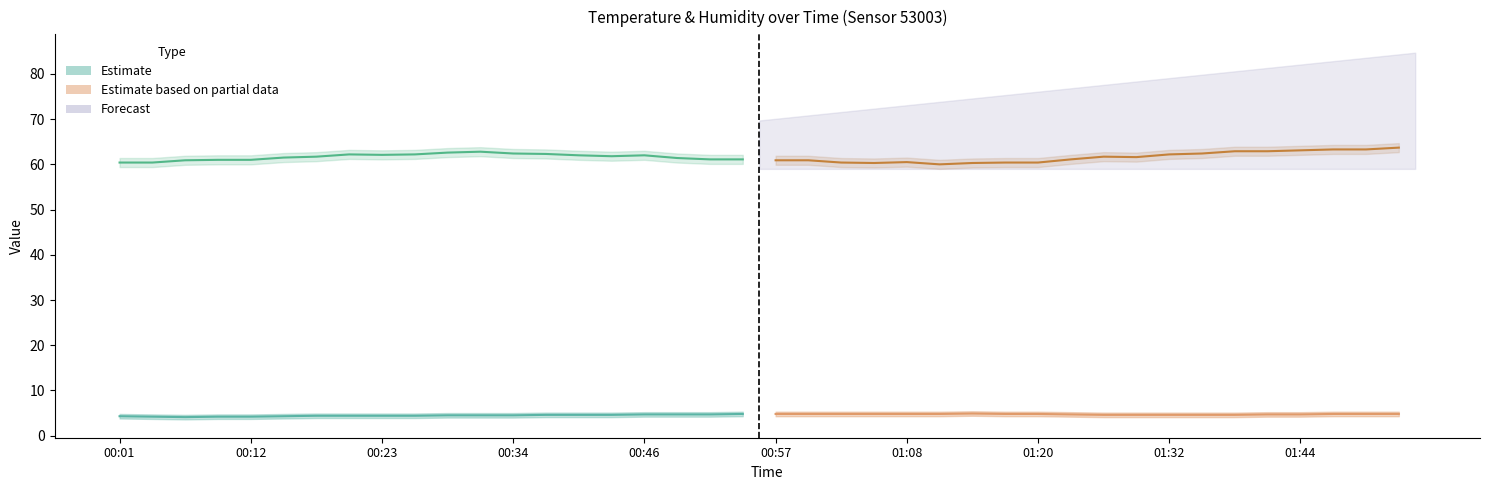

What is the difference between the maximum and minimum values in the temperature series?

0.8